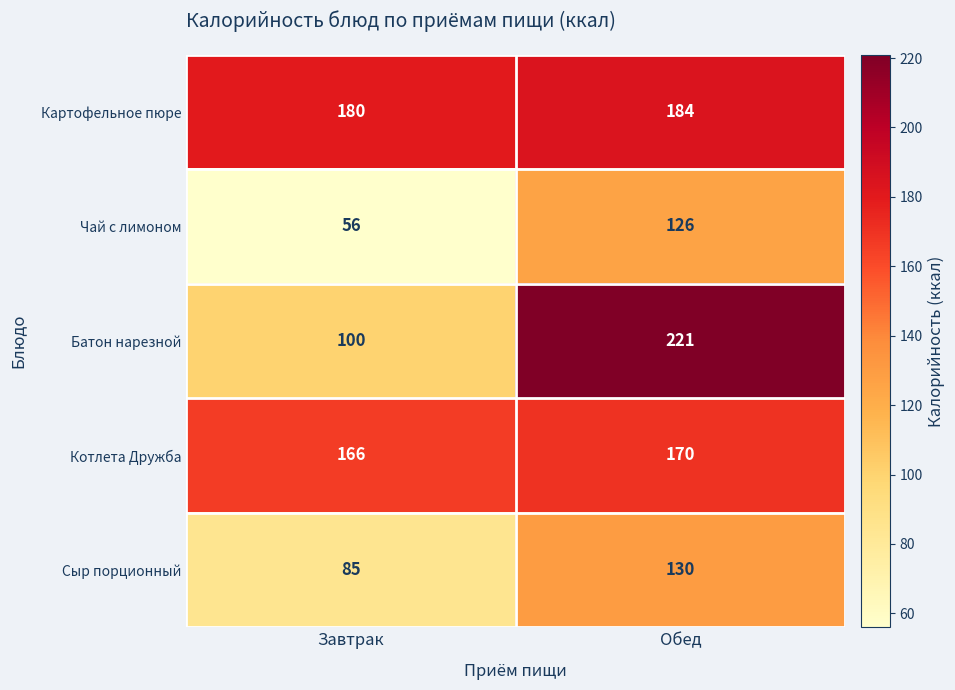

What is the sum of all Котлета Дружба values?

336